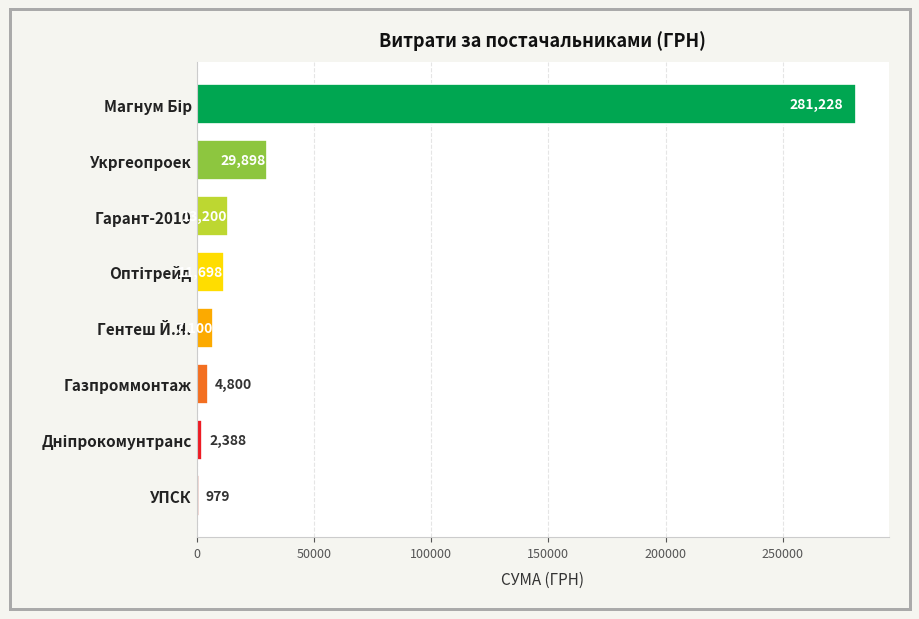

Is it true that the value at УПСК is 979.2?

True